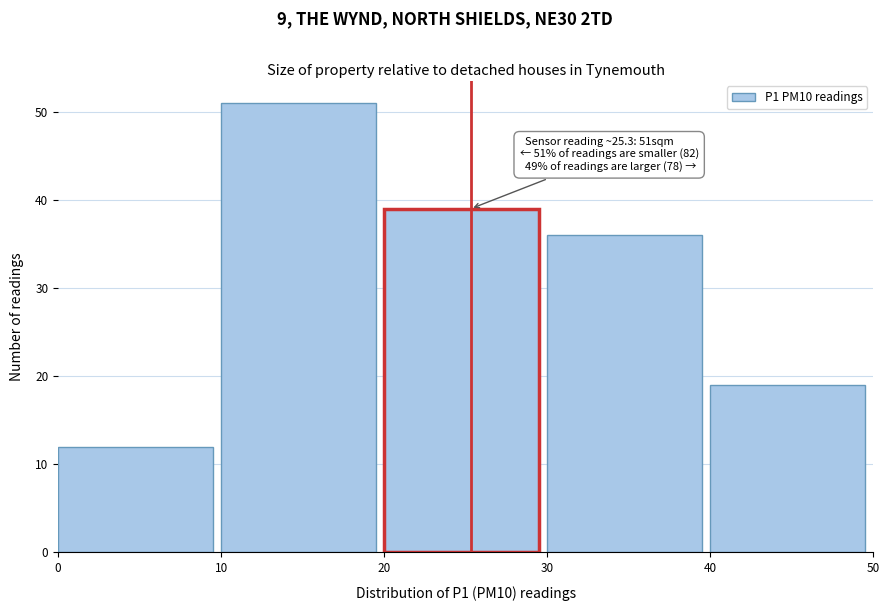

Which range on the x-axis has the tallest bar?

10 to 20